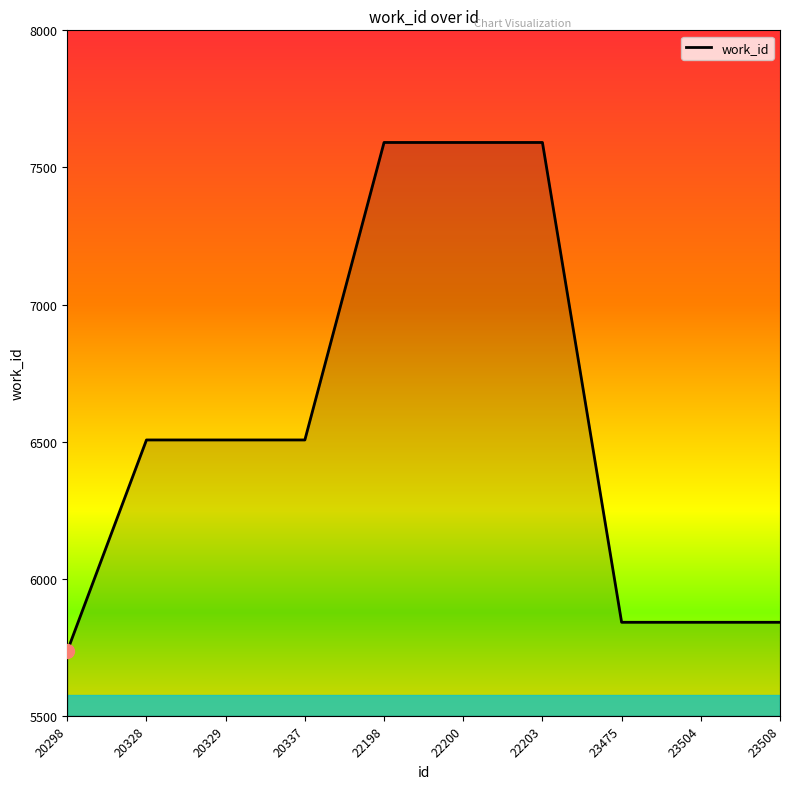

Reading left to right, what are all the values shown in this chart?

5736	6506	6506	6506	7591	7591	7591	5841	5841	5841